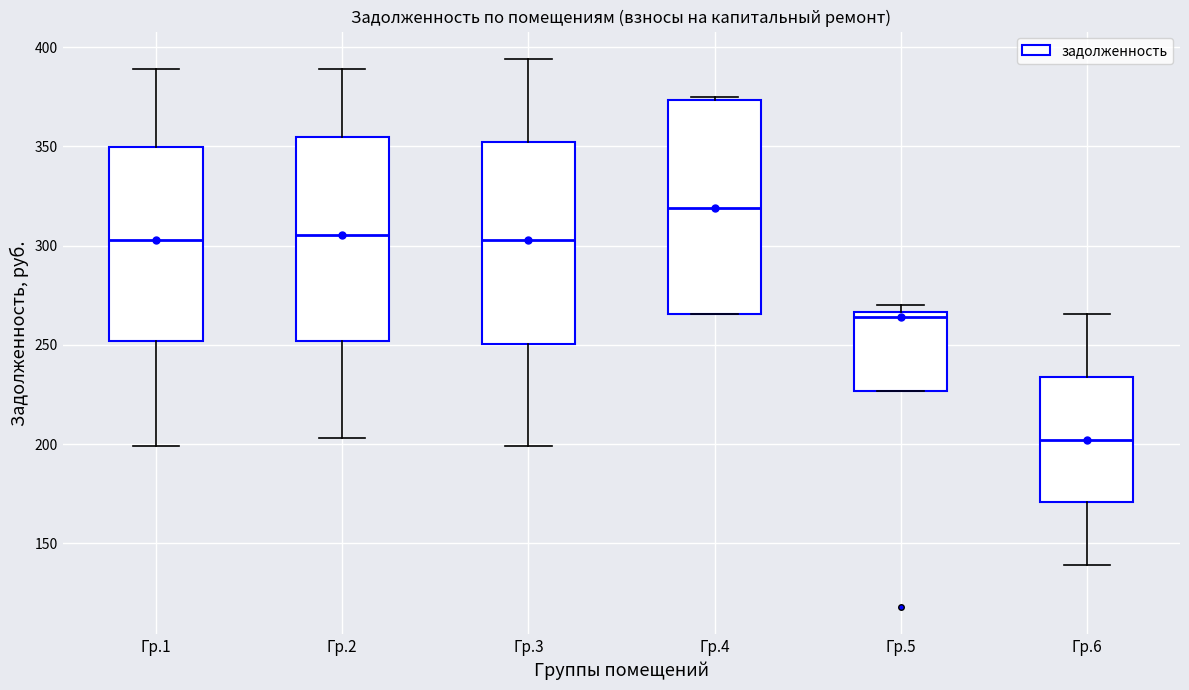

Comparing the boxes themselves (not the whiskers), which one is the tallest?

Гр.4